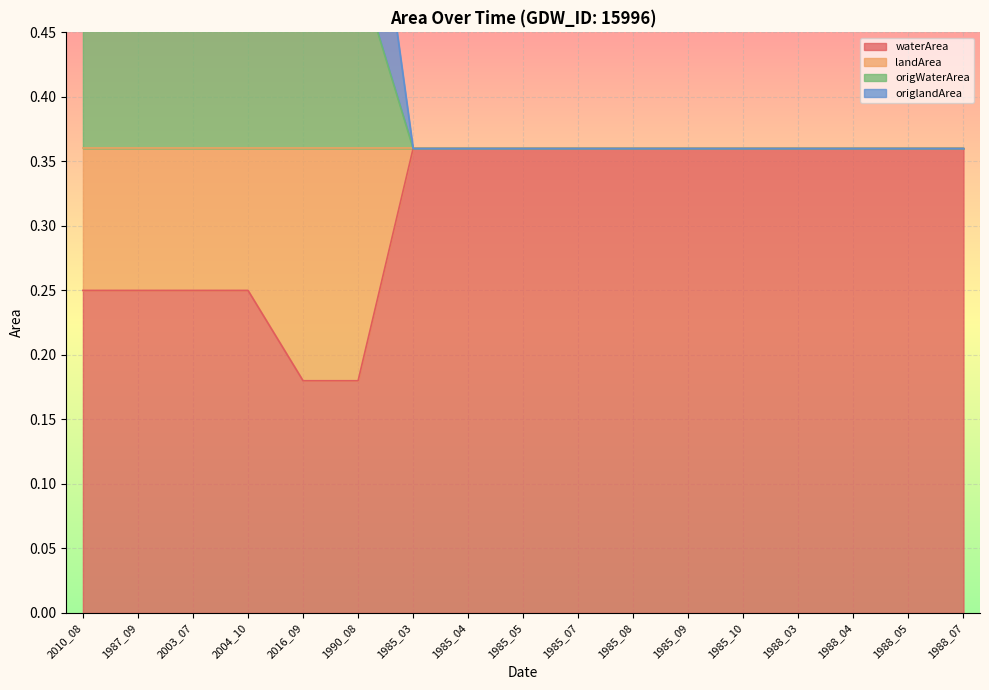

Which has a higher value, 2010_08 or 1985_07?

1985_07